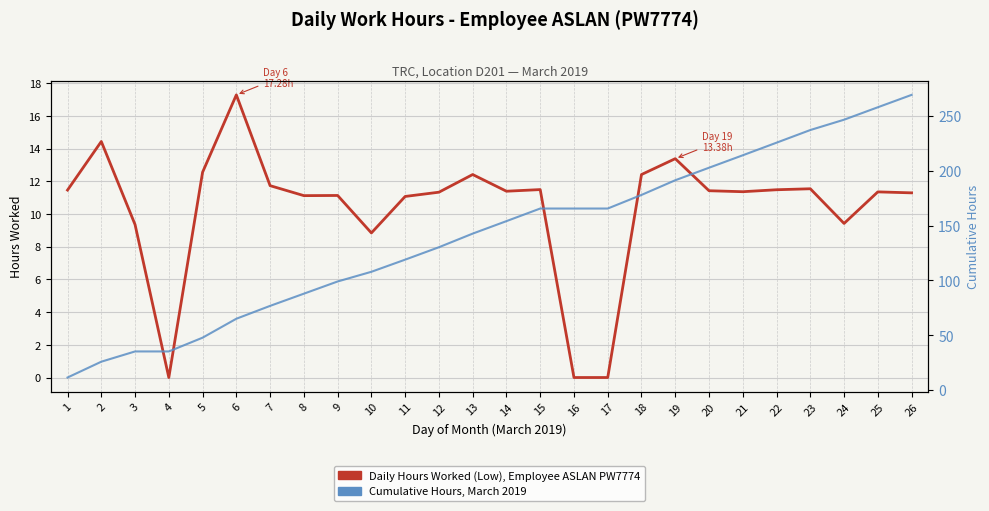

At which label does Daily Hours Worked (Low), Employee ASLAN PW7774 first exceed 11?

1